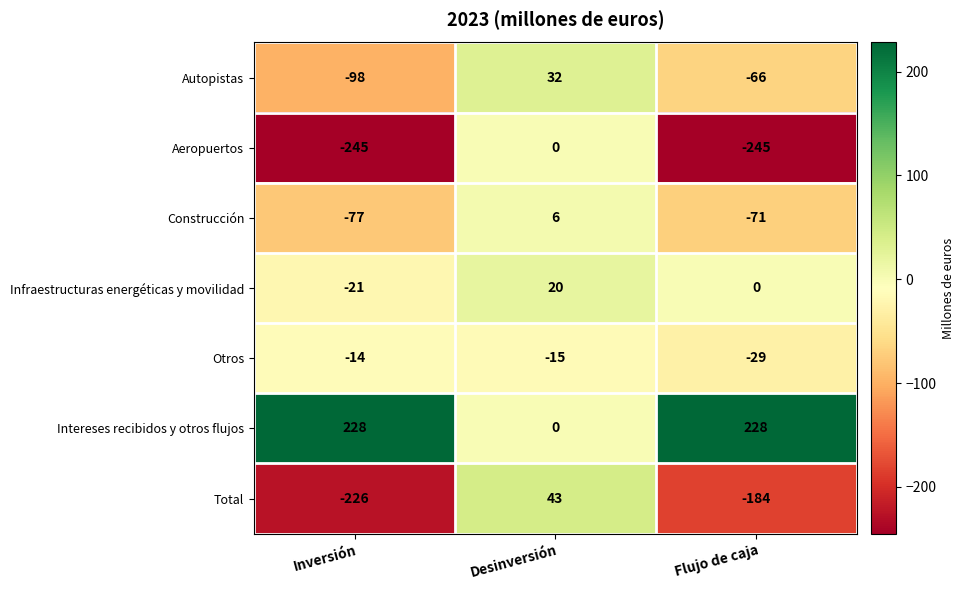

Reading left to right, extract all data points from this chart.

Autopistas: Inversión=-98	Desinversión=32	Flujo de caja=-66
Aeropuertos: Inversión=-245	Desinversión=0	Flujo de caja=-245
Construcción: Inversión=-77	Desinversión=6	Flujo de caja=-71
Infraestructuras energéticas y movilidad: Inversión=-21	Desinversión=20	Flujo de caja=0
Otros: Inversión=-14	Desinversión=-15	Flujo de caja=-29
Intereses recibidos y otros flujos: Inversión=228	Desinversión=0	Flujo de caja=228
Total: Inversión=-226	Desinversión=43	Flujo de caja=-184